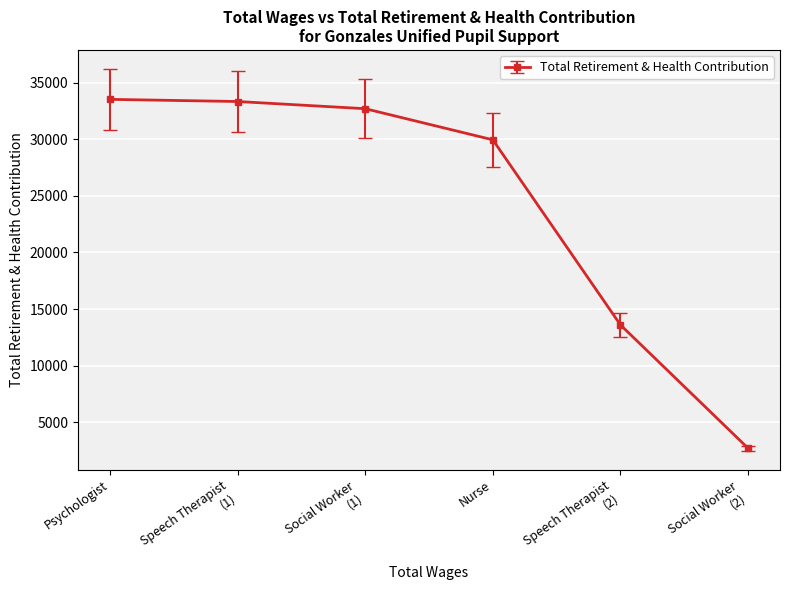

True or false: there are more than 2 points higher than both neighbors.

False